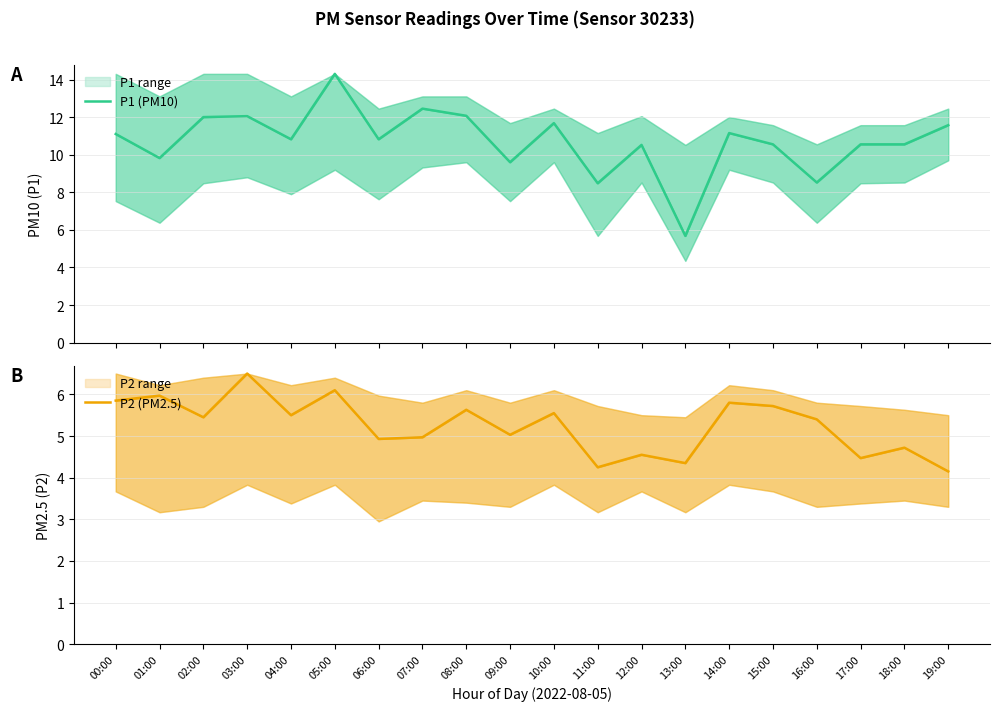

Which label corresponds to the largest value in the chart?

05:00